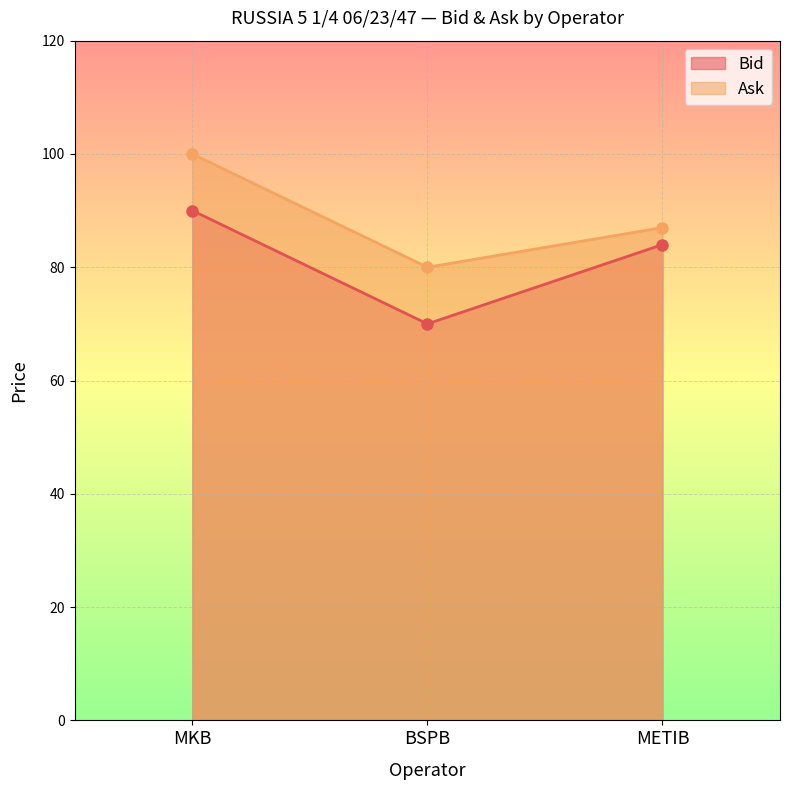

What are all the series names shown in the legend?

Bid, Ask